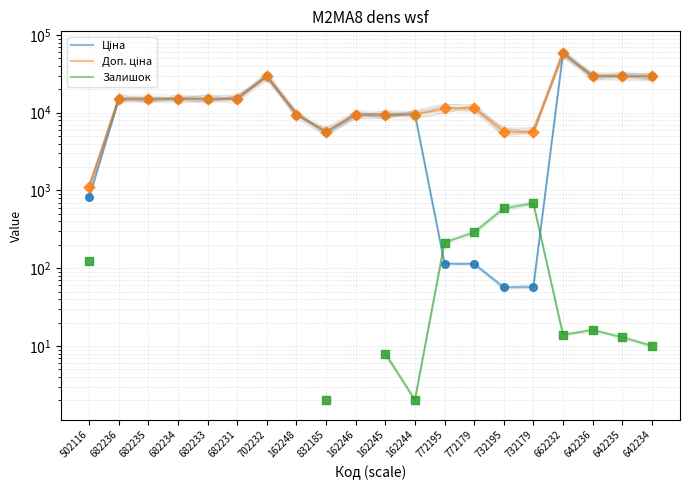

Which series has the largest total across all categories?

Доп. ціна